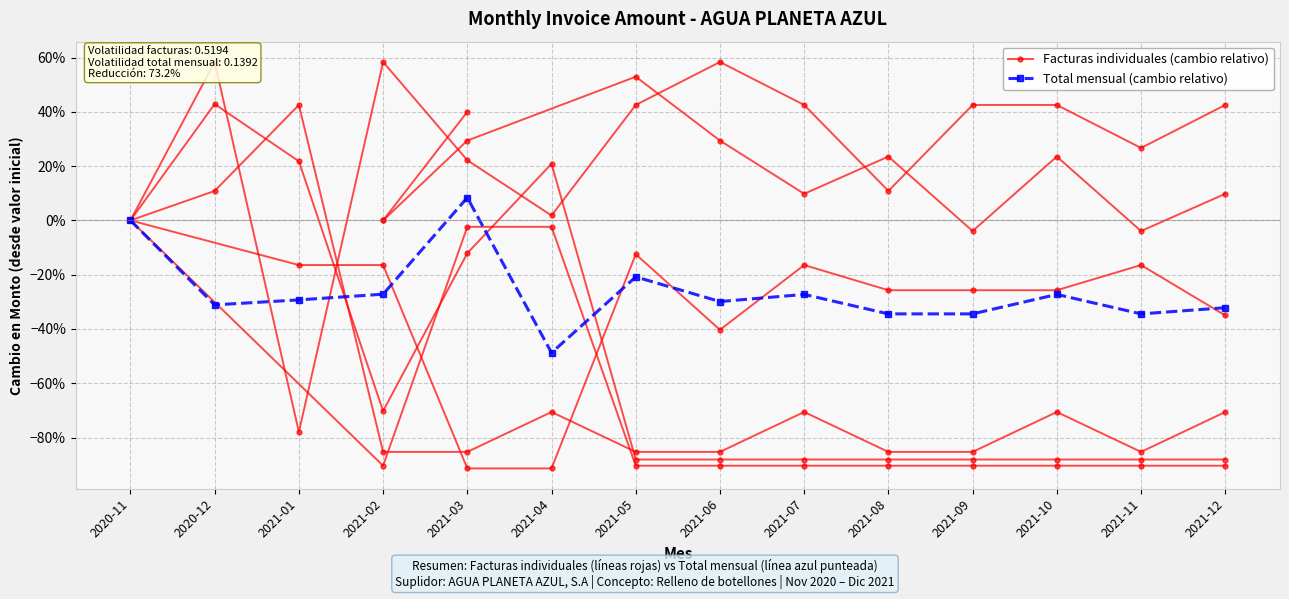

Which series has the largest total across all categories?

Total mensual (cambio relativo)